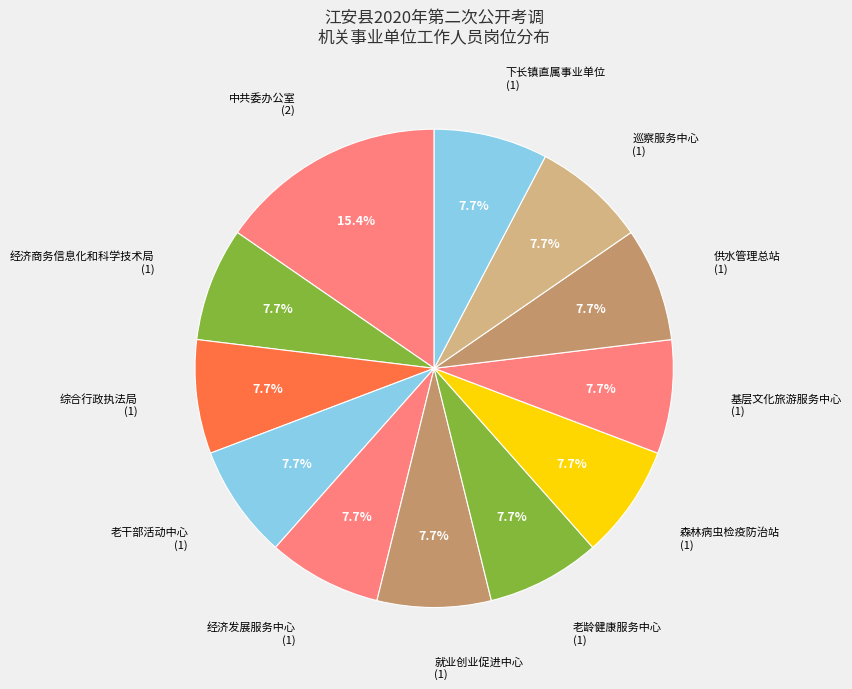

What is the largest slice in the pie chart?

中共江安县委办公室